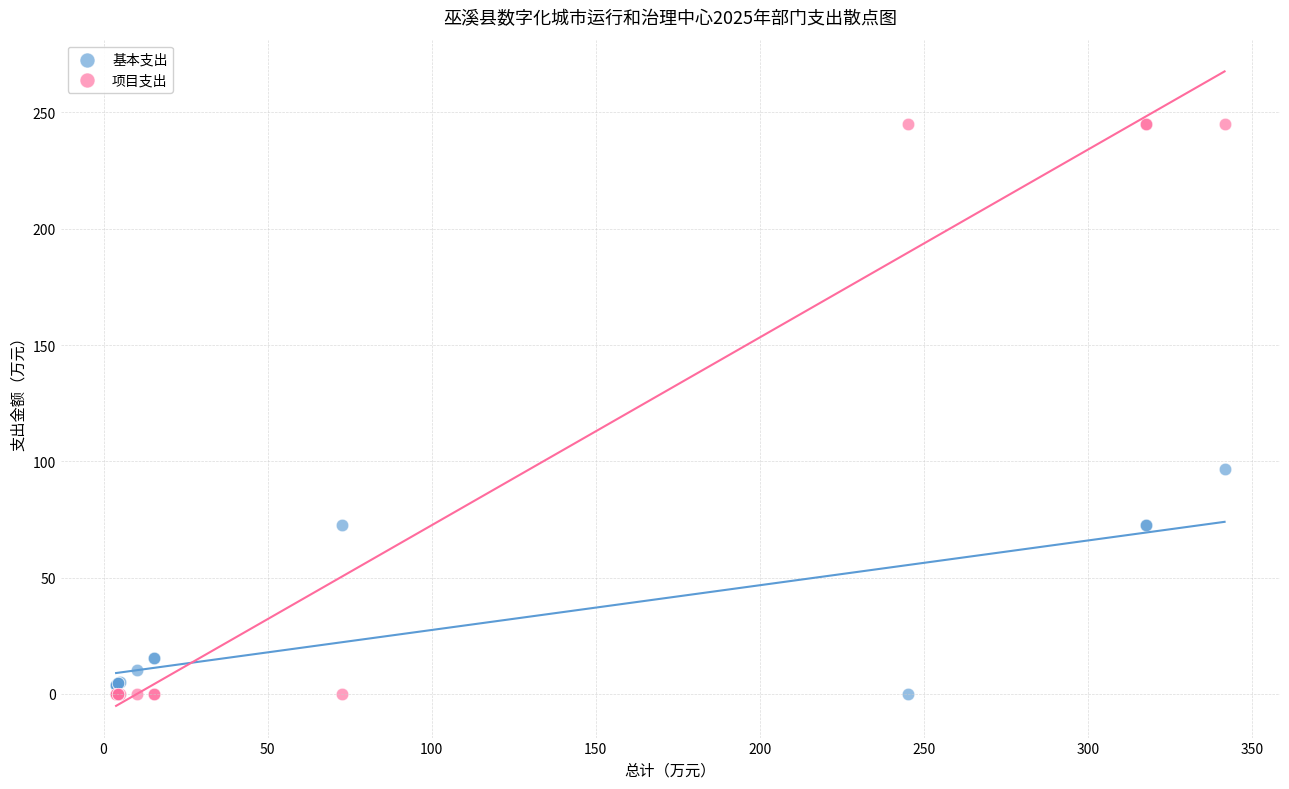

Which series has the widest spread of Y values?

项目支出